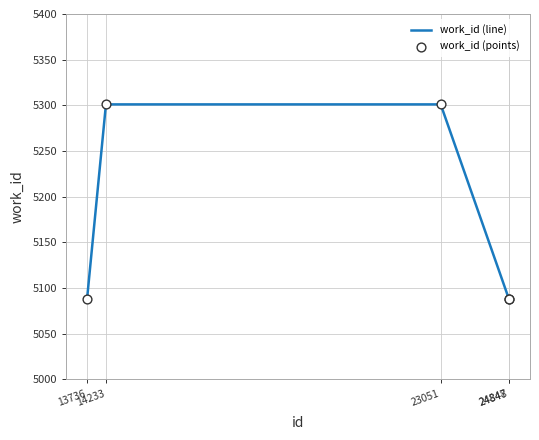

What is the smallest value displayed?

5088